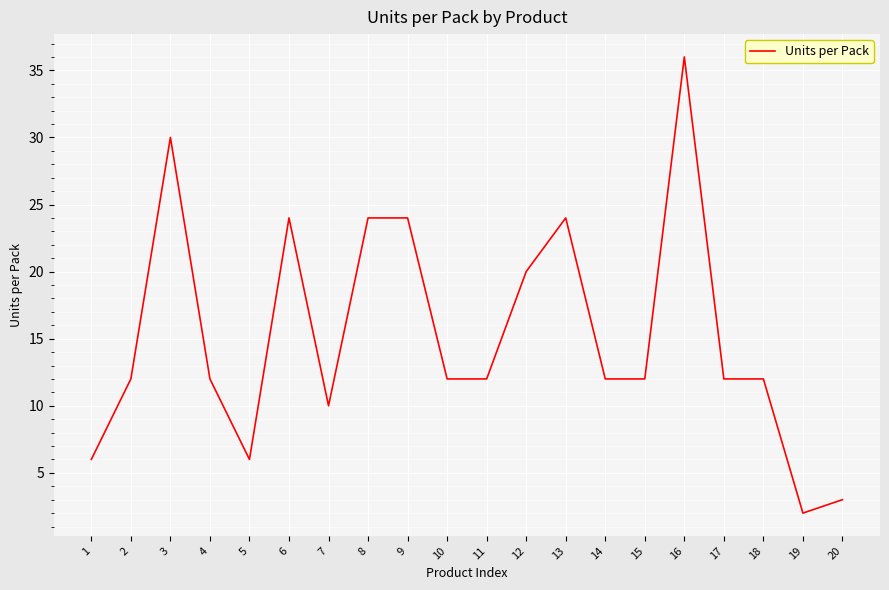

What is the average value?

15